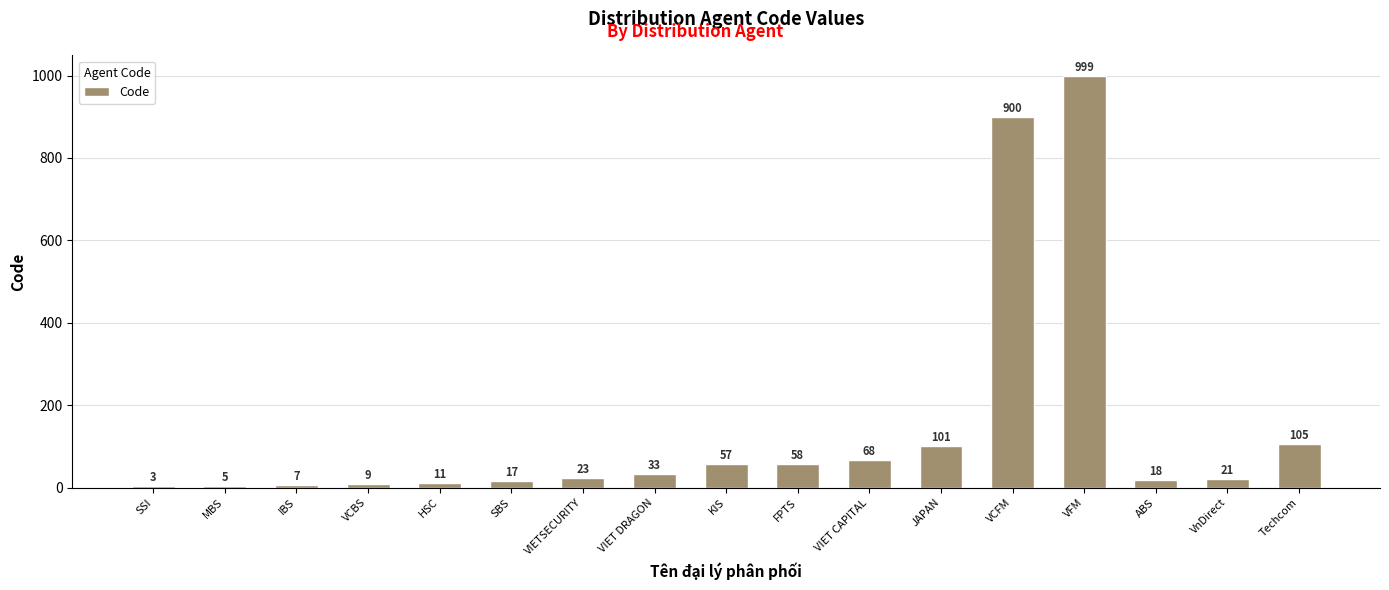

Is it true that the value at FPTS is 97?

False